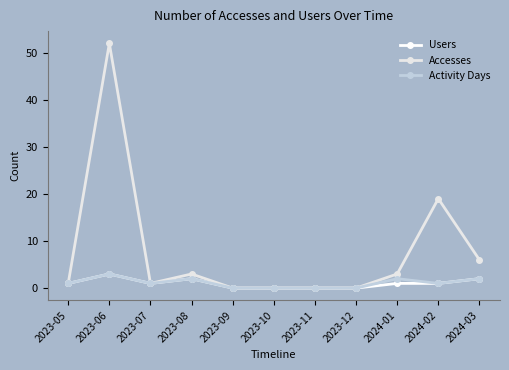

What are all the series names shown in the legend?

Users, Accesses, Activity Days